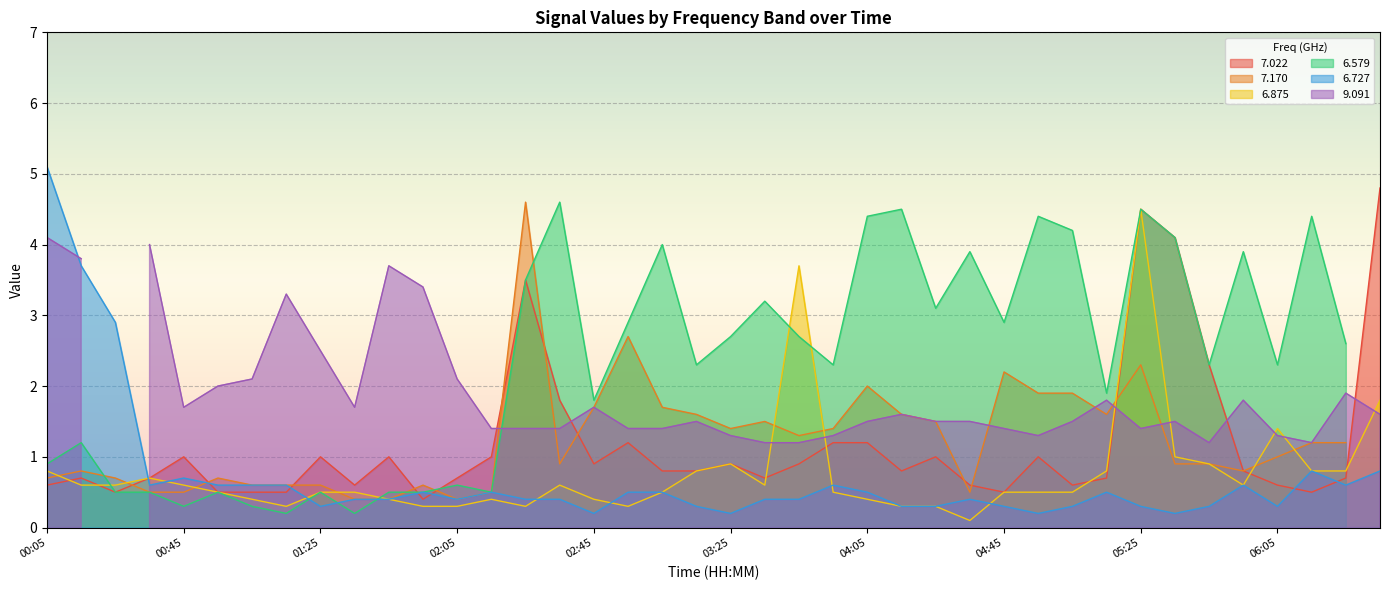

What is the highest value of the 7.022 series?

4.8